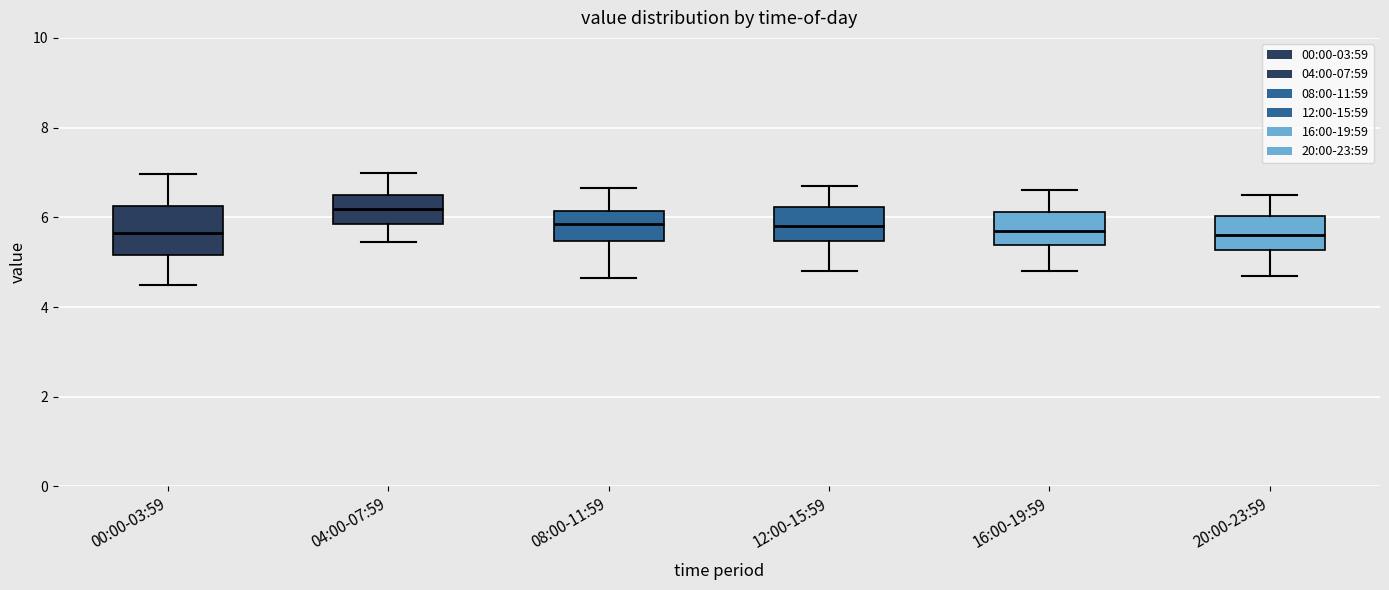

Reading left to right, read every box against the y-axis: the position of its median line, the range the box covers, and the ends of its whiskers. The values are not printed on the chart, so give them approximately, as read against the axis.

00:00-03:59: median 5.6, box 5.2 to 6.2, whiskers 4.6 to 7.0
04:00-07:59: median 6.2, box 5.8 to 6.6, whiskers 5.4 to 7.0
08:00-11:59: median 5.8, box 5.4 to 6.2, whiskers 4.6 to 6.6
12:00-15:59: median 5.8, box 5.4 to 6.2, whiskers 4.8 to 6.8
16:00-19:59: median 5.8, box 5.4 to 6.2, whiskers 4.8 to 6.6
20:00-23:59: median 5.6, box 5.2 to 6.0, whiskers 4.8 to 6.6